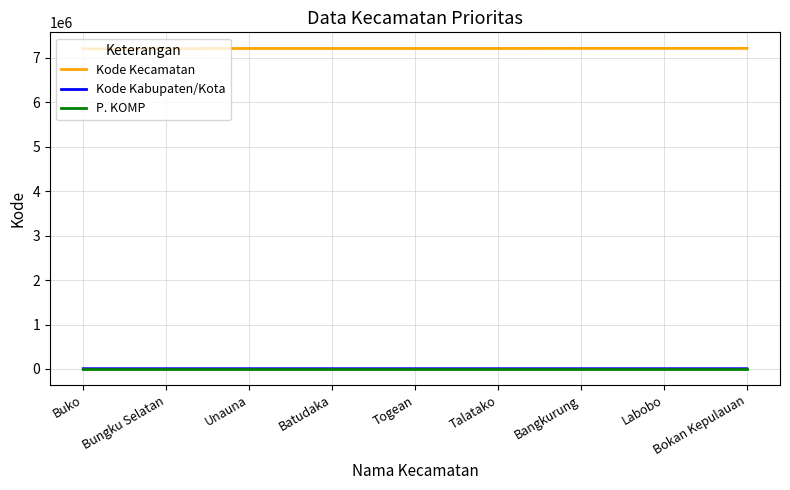

What is the minimum value for Kode Kecamatan?

7201070